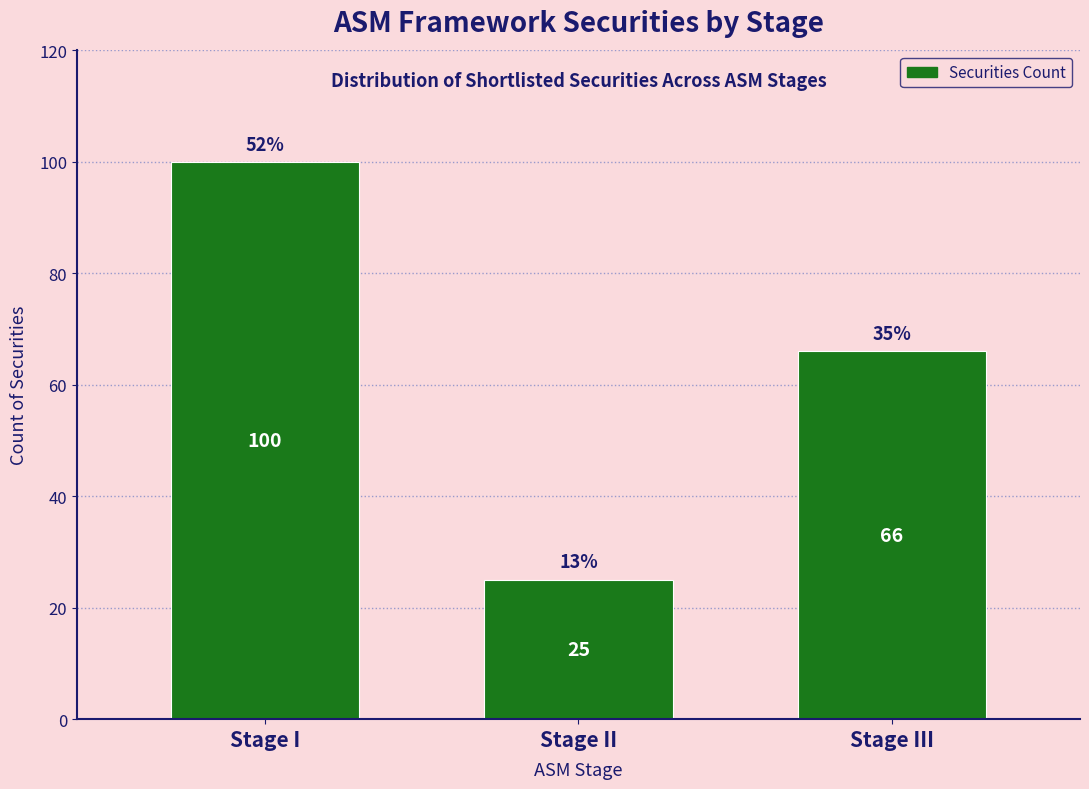

Reading right to left, list all the values displayed in this chart.

66	25	100